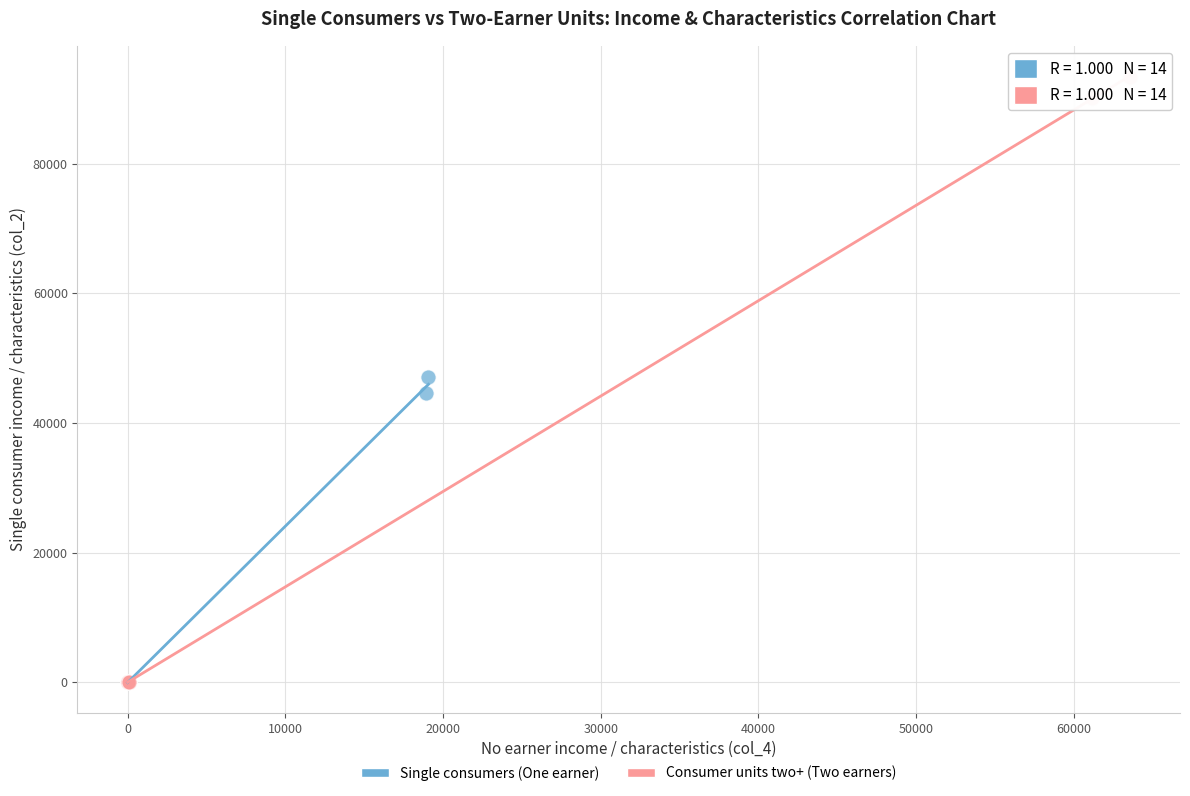

Which series contains the highest Y value?

Consumer units two+ (Two earners)